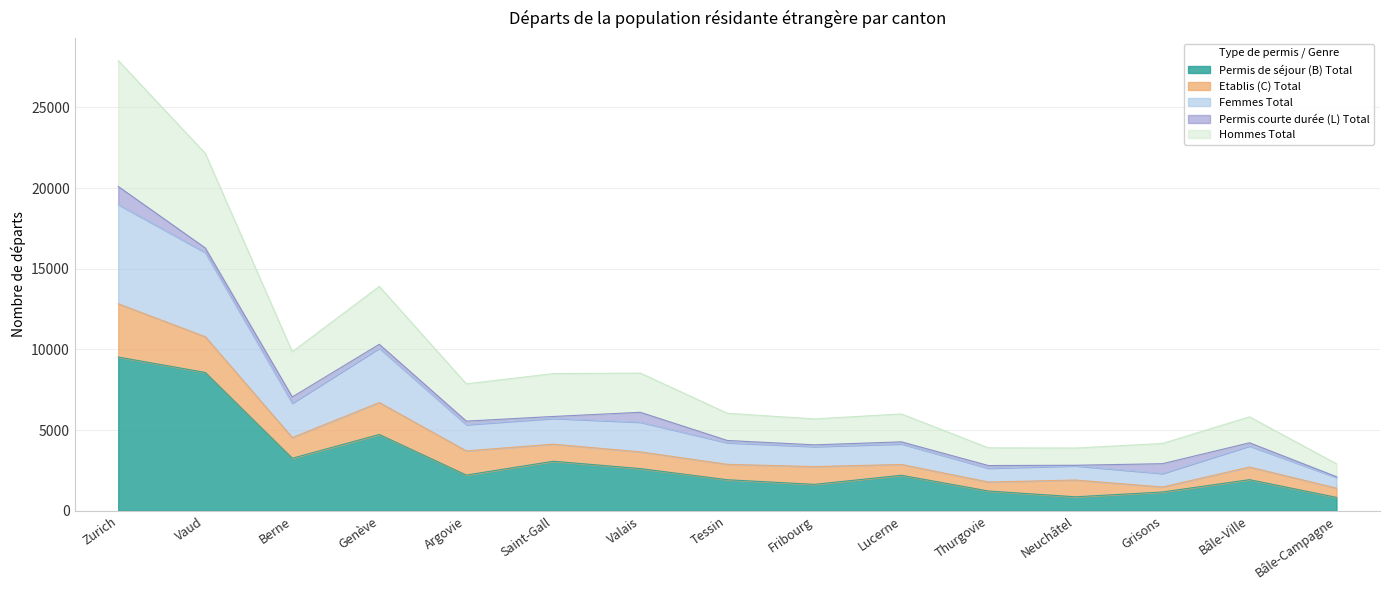

What is the minimum value shown in the chart?

839